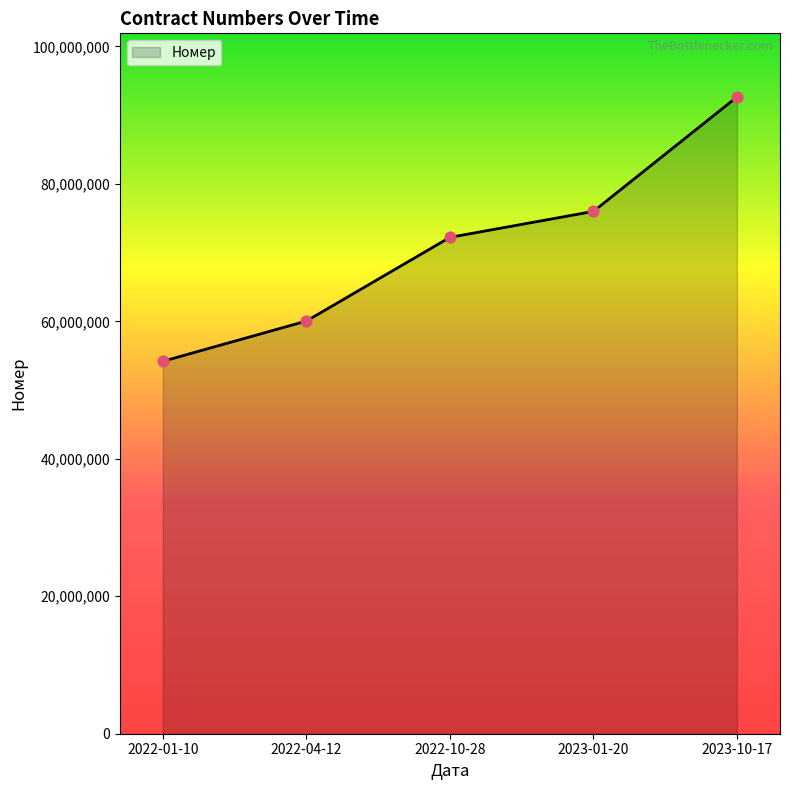

What is the change in value from 2023-01-20 to 2023-10-17?

+16644496